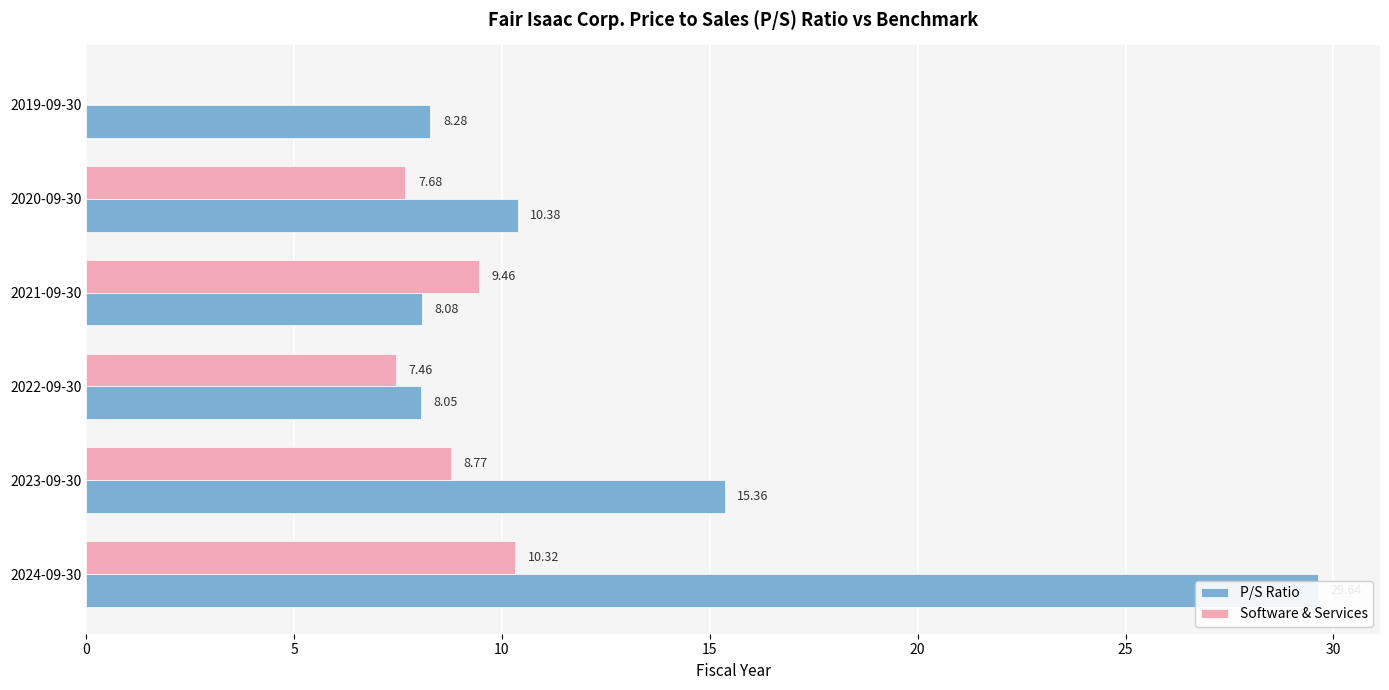

At 2024-09-30, list the series in order from smallest to largest.

Software & Services, P/S Ratio